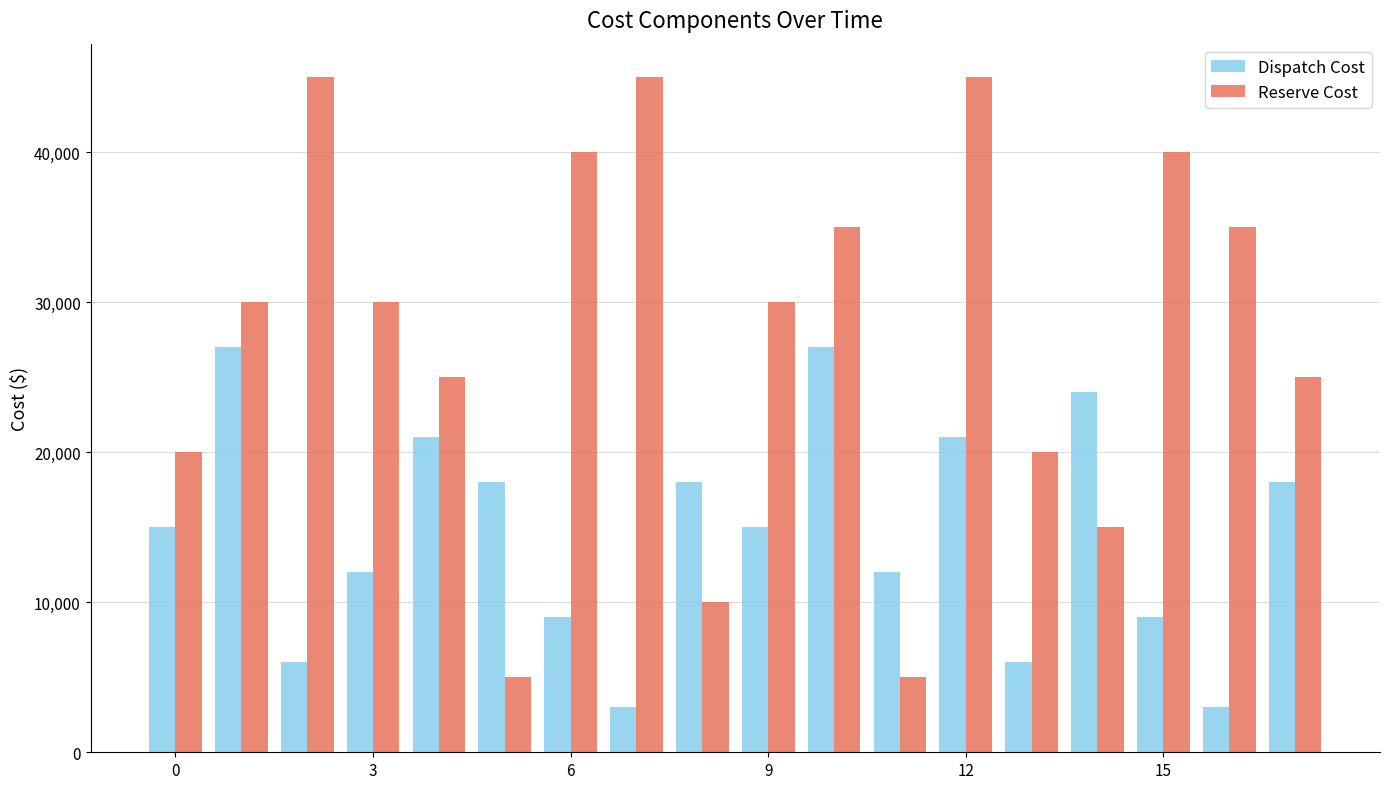

What is the difference between the maximum and minimum values in the Dispatch Cost series?

24000